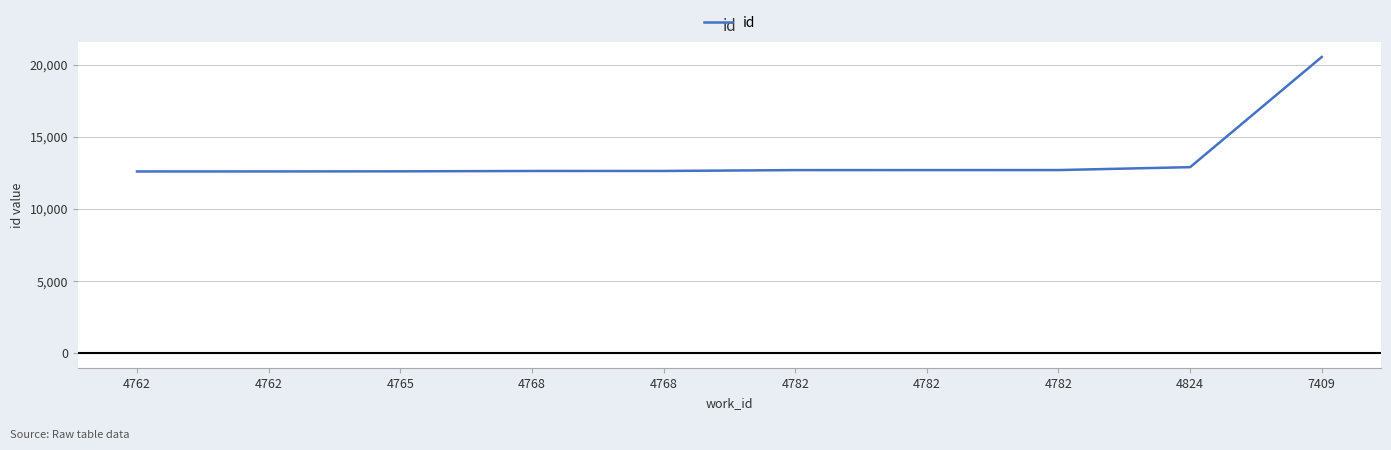

Reading right to left, what are all the values shown in this chart?

7409=20535	4824=12901	4782=12700	4782=12699	4782=12697	4768=12638	4768=12636	4765=12612	4762=12605	4762=12603